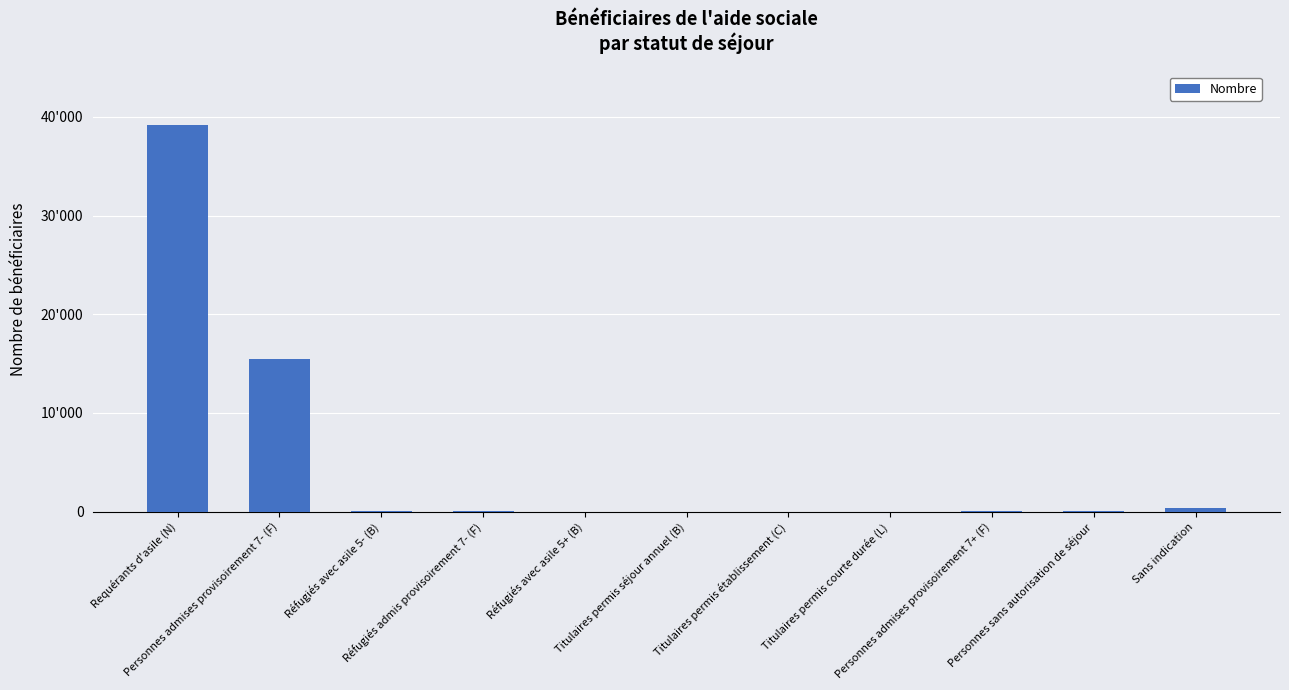

Are the bars horizontal?

No